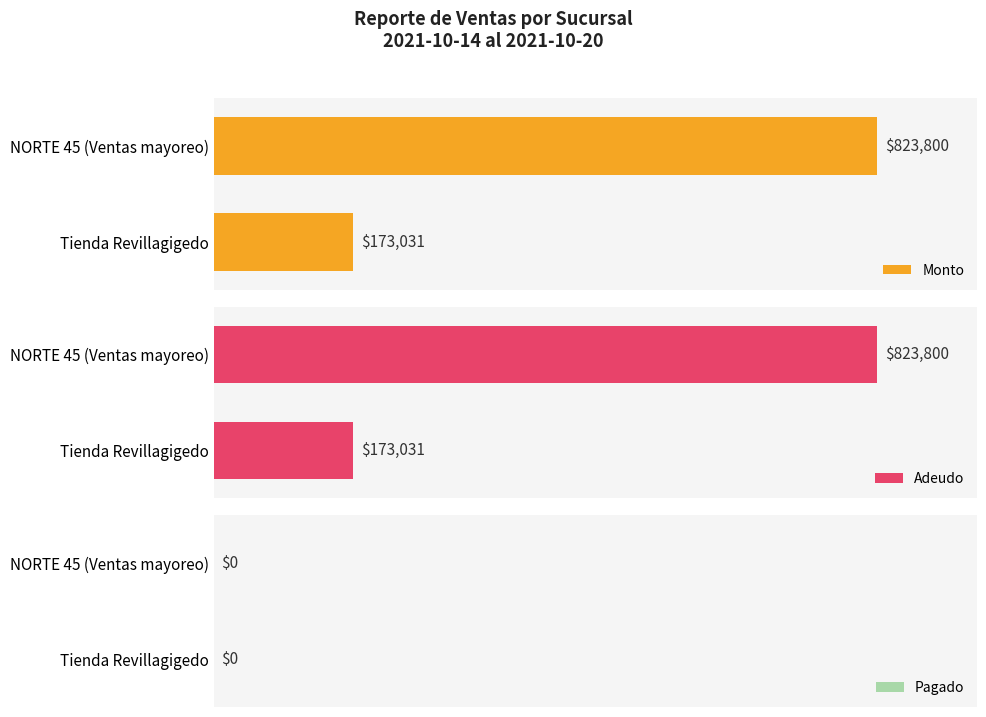

What is the total value across all series at 0?

346062.6